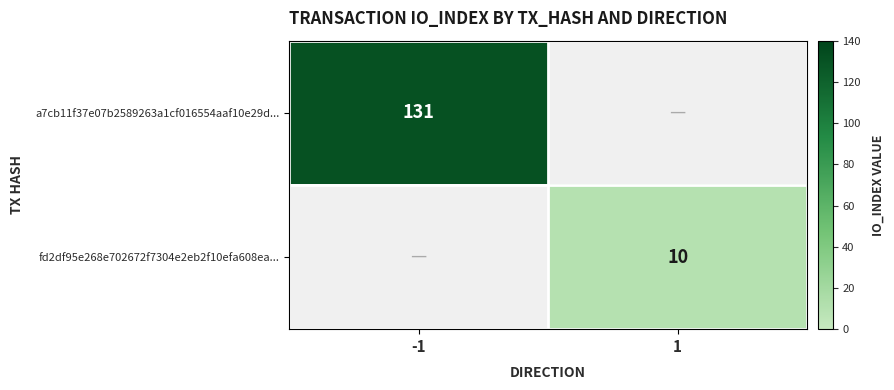

The value of fd2df95e268e702672f7304e2eb2f10efa608ea... at 1 is 17.1. True or false?

False